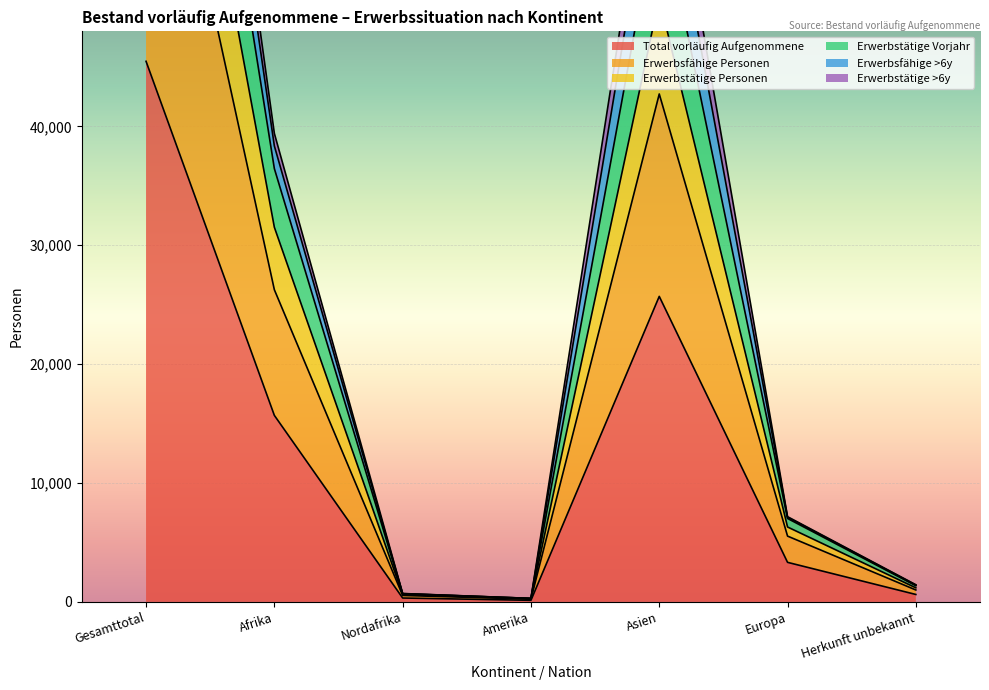

True or false: Erwerbsfähige >6y and Erwerbstätige Vorjahr intersect in this chart.

False